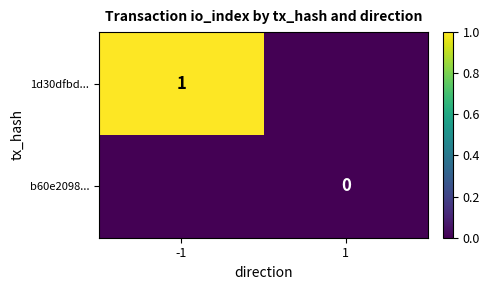

Is the value of b60e2098... at 1 greater than the value of 1d30dfbd... at -1?

No